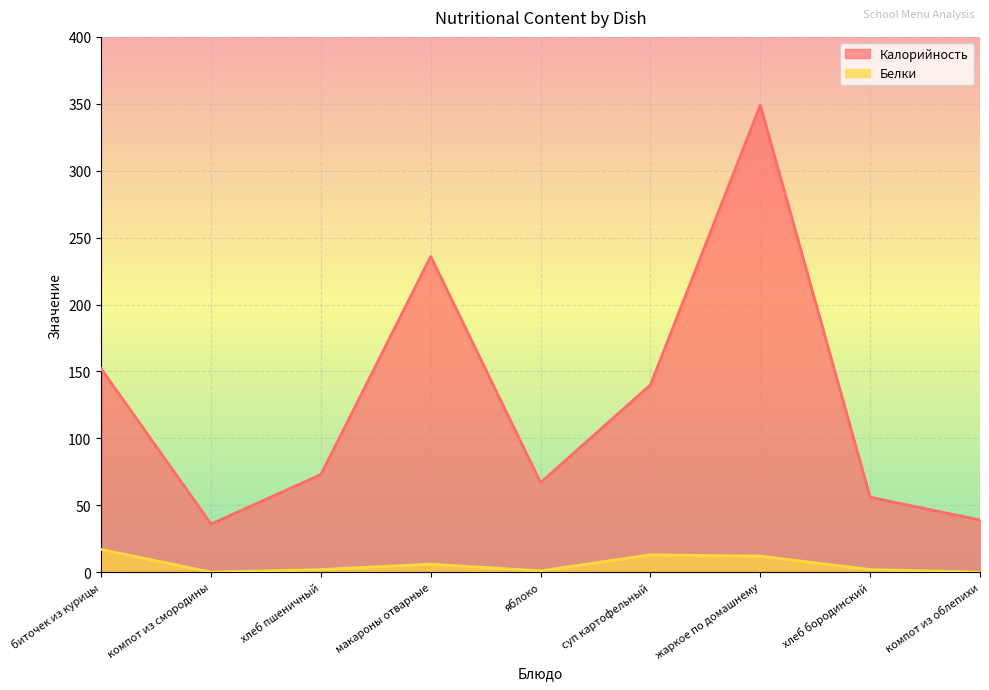

What is the average value of the Калорийность series?

128